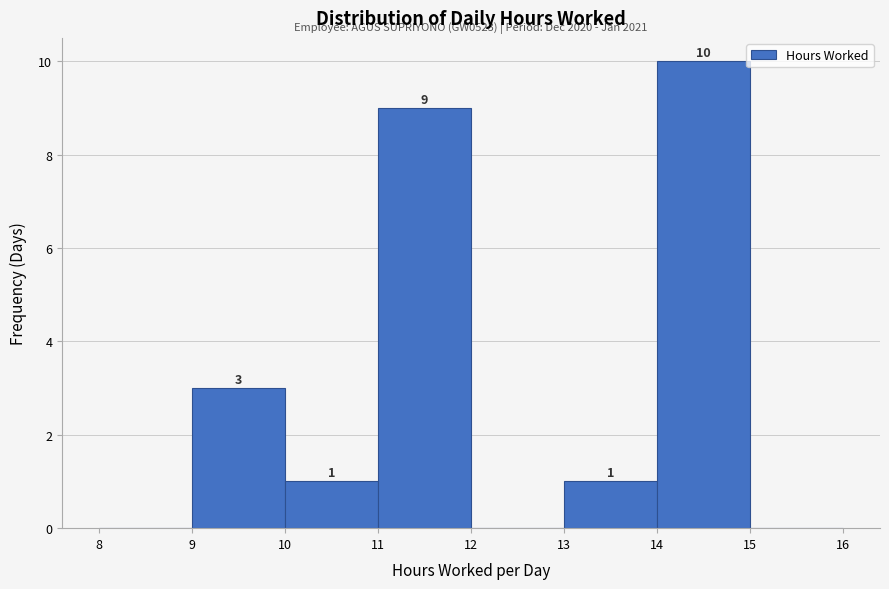

Over which range of the x-axis is the bar tallest?

14 to 15